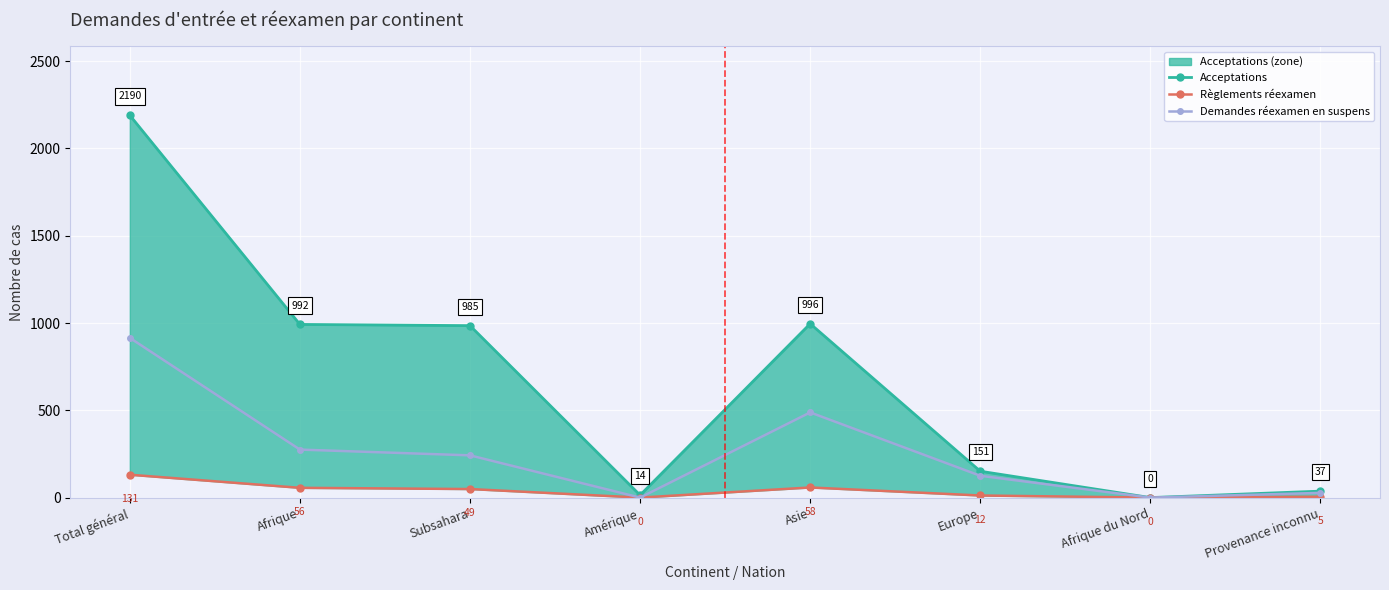

Where does the Demandes réexamen en suspens series first go above 242?

Total général